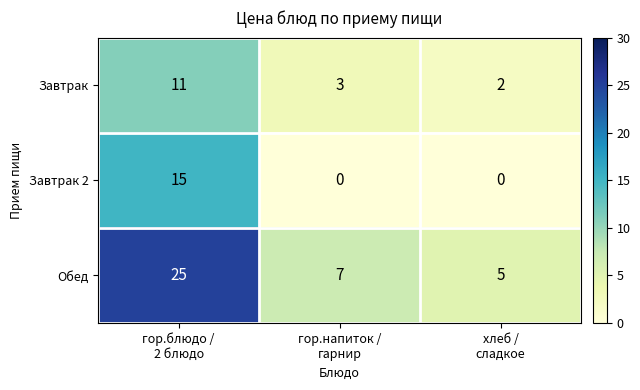

What is the difference between the maximum and minimum values in the Завтрак series?

9